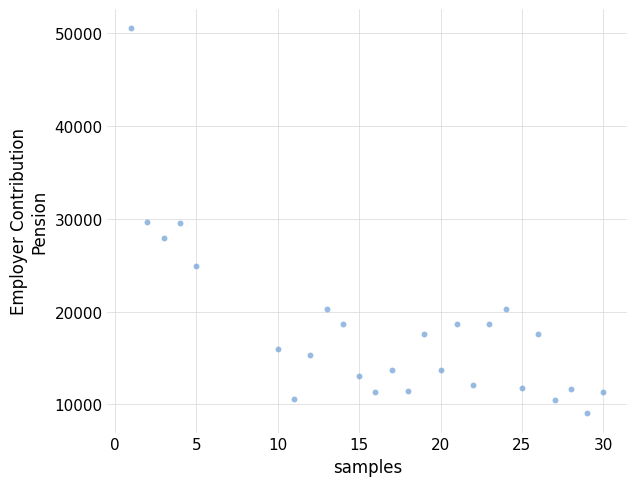

What is the range of Y values (max minus min)?

41441.3